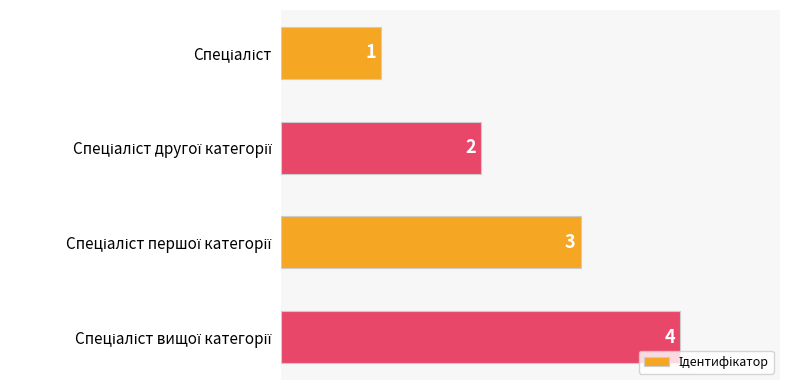

How many values are between 2 and 4?

3